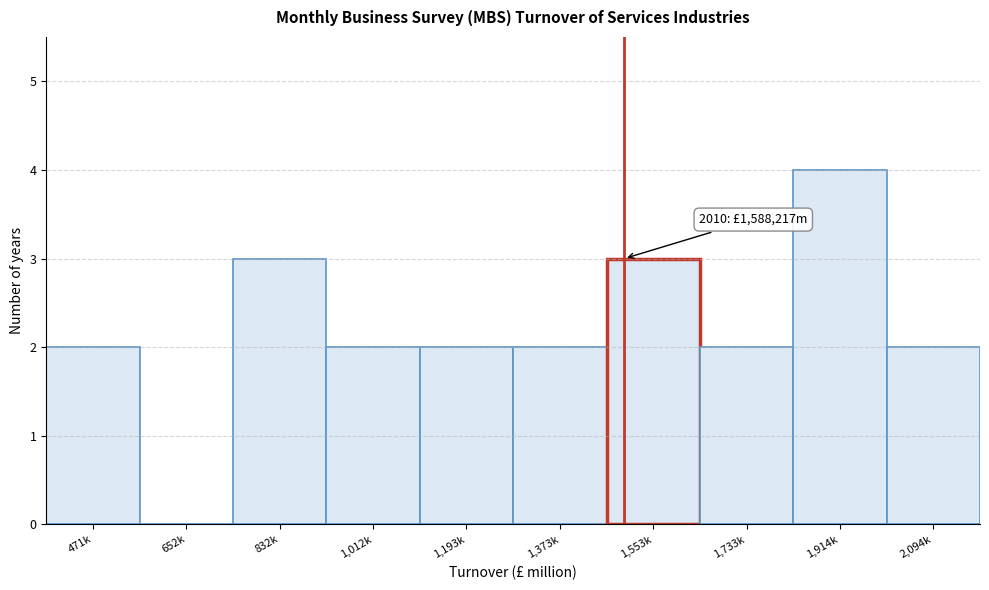

Reading right to left, transcribe all the data shown in this chart.

2,094k=2	1,914k=4	1,733k=2	1,553k=3	1,373k=2	1,193k=2	1,012k=2	832k=3	652k=0	471k=2